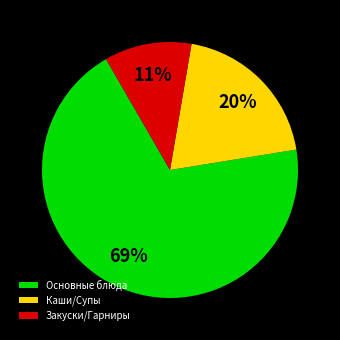

Between Основные блюда and Каши/Супы, which is larger?

Основные блюда